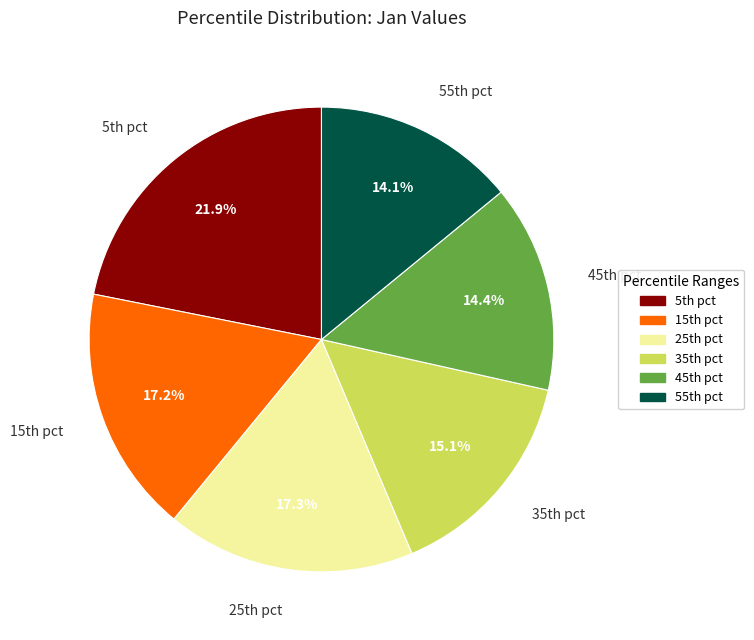

Is there a majority slice in this chart?

No